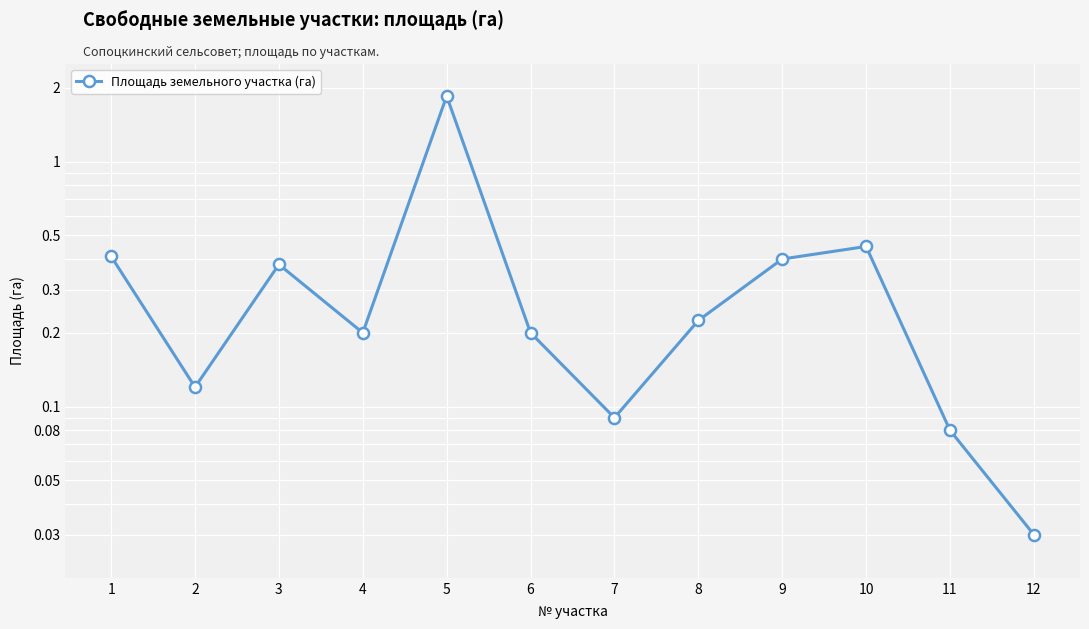

List the labels in order of value, smallest first.

12, 11, 7, 2, 4, 6, 8, 3, 9, 1, 10, 5